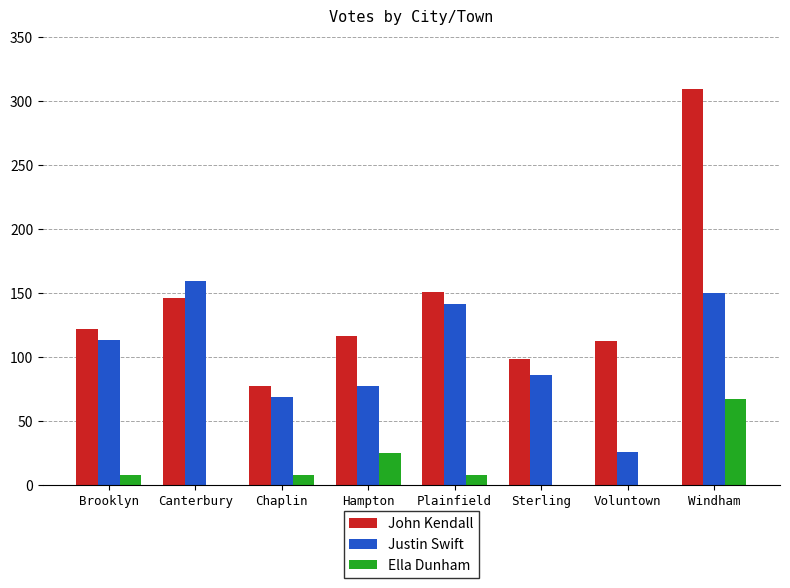

What is the average value of the John Kendall series?

141